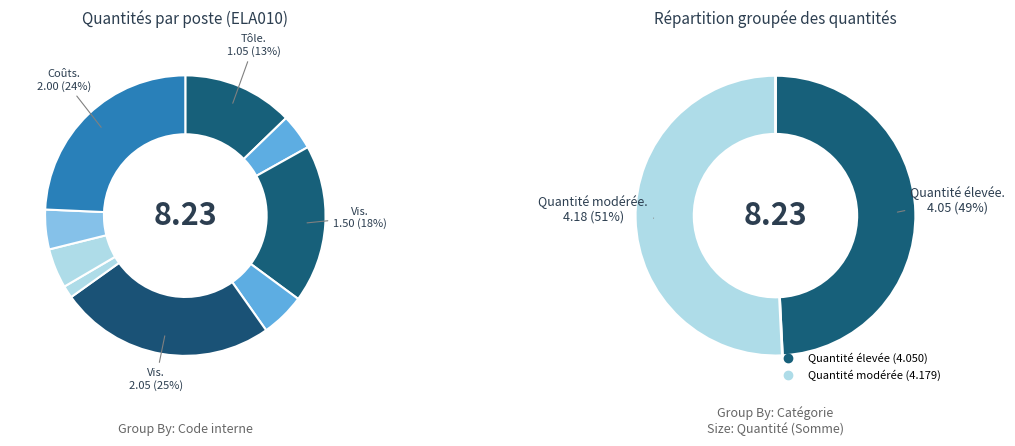

To the nearest percent, what is the combined percentage of Vis autoformeuse 6,5x70 mm and Joint d'étanchéité tôles?

23%